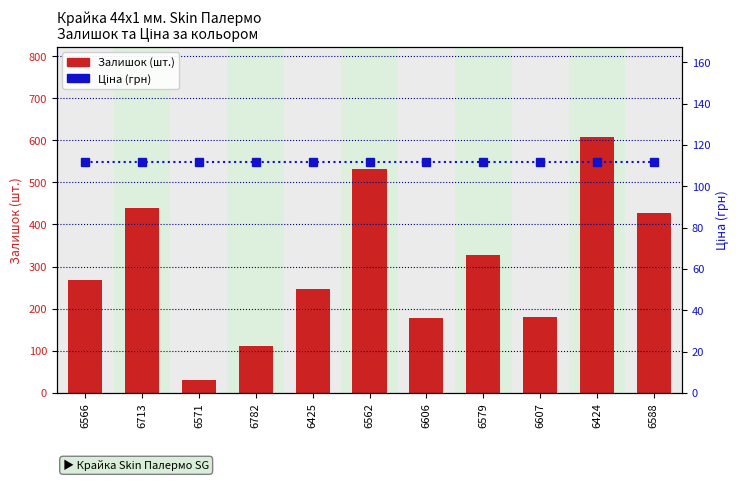

At how many categories does at least one series exceed 505?

2